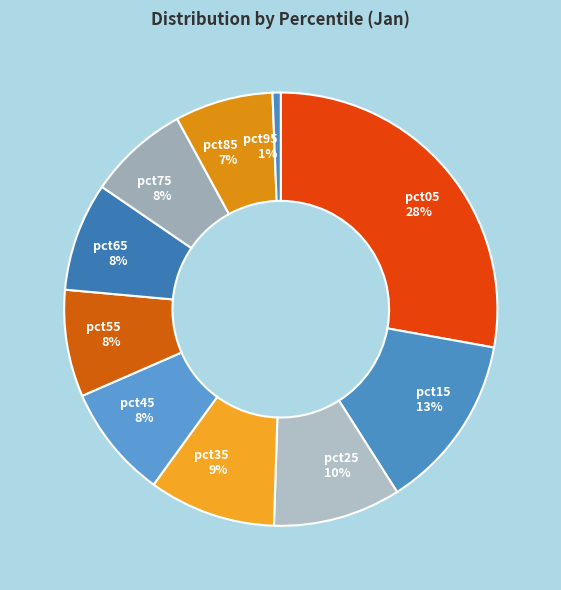

Is it true that pct15 is 1% of the pie?

False